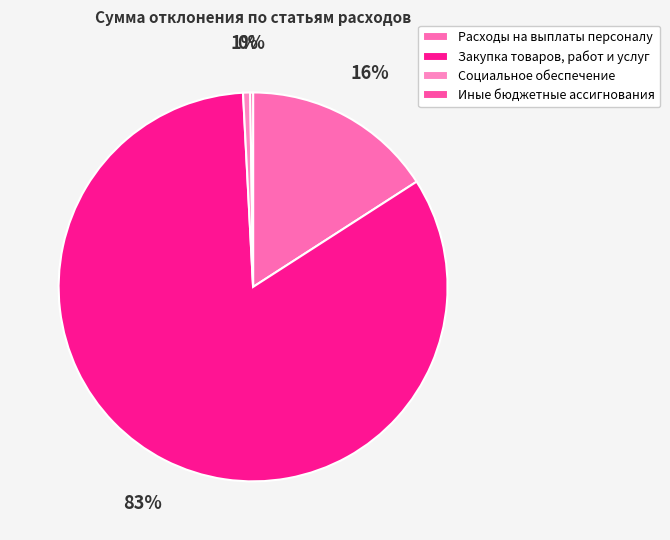

Rank the categories by value from highest to lowest.

Закупка товаров, работ и услуг, Расходы на выплаты персоналу, Социальное обеспечение, Иные бюджетные ассигнования